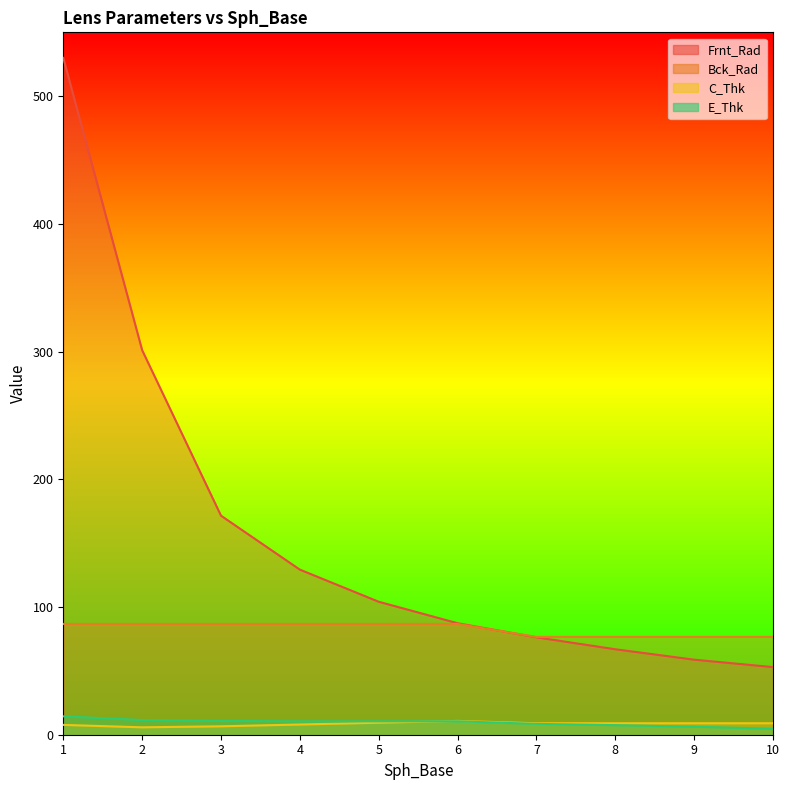

How many intersections are there between C_Thk and E_Thk?

1